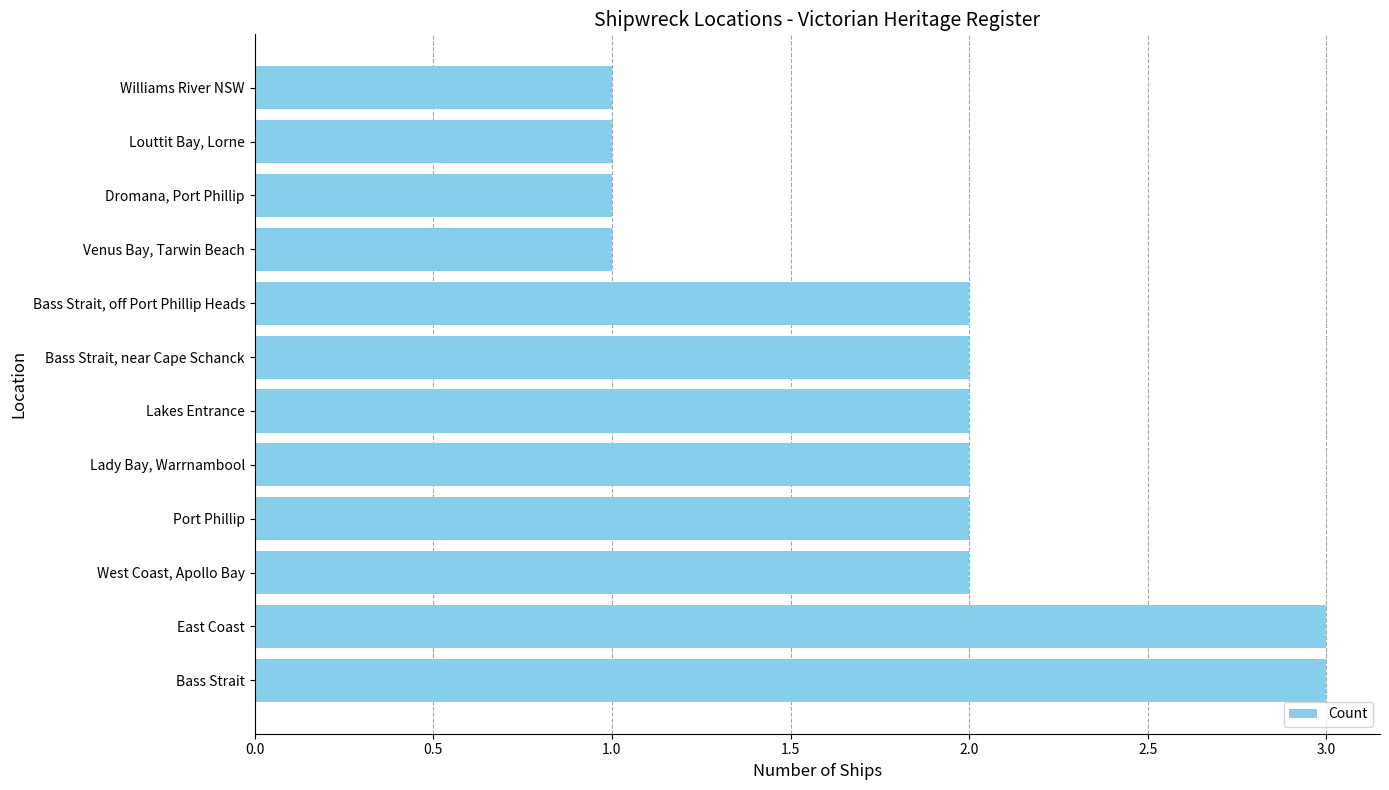

What is the sum of all values?

22